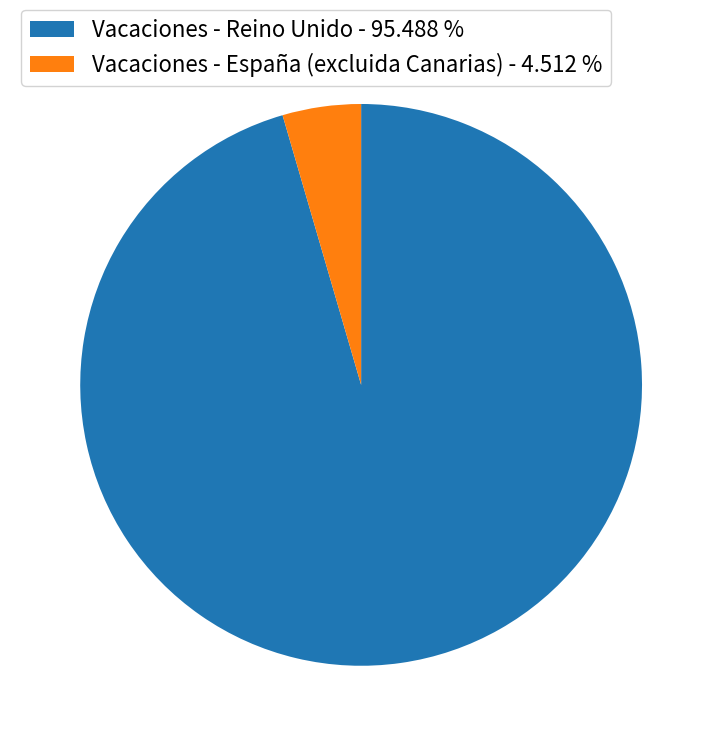

Which has a higher value, Vacaciones - Reino Unido - 95.488 % or Vacaciones - España (excluida Canarias) - 4.512 %?

Vacaciones - Reino Unido - 95.488 %